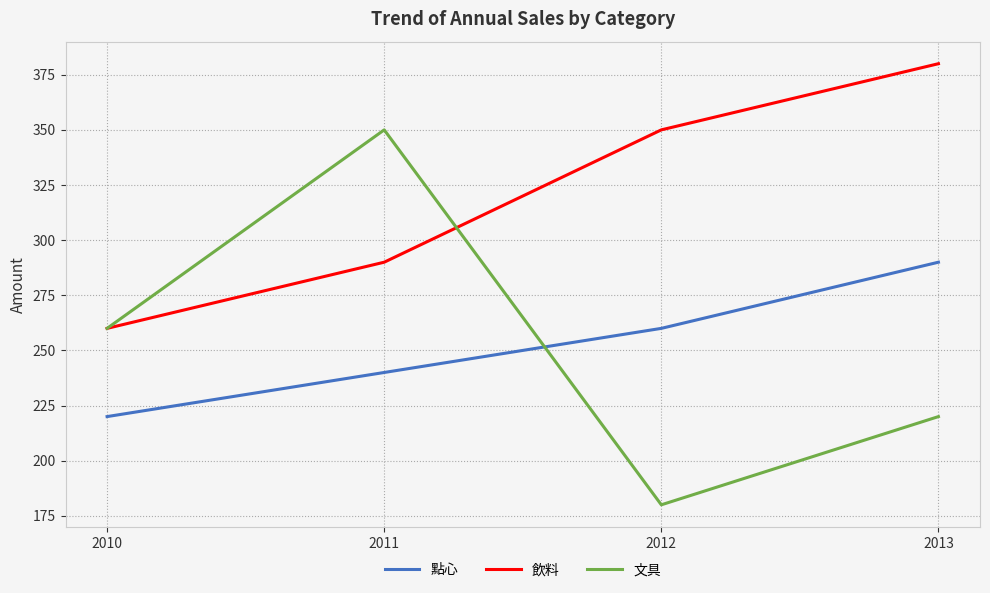

Does the chart have visible grid lines?

Yes